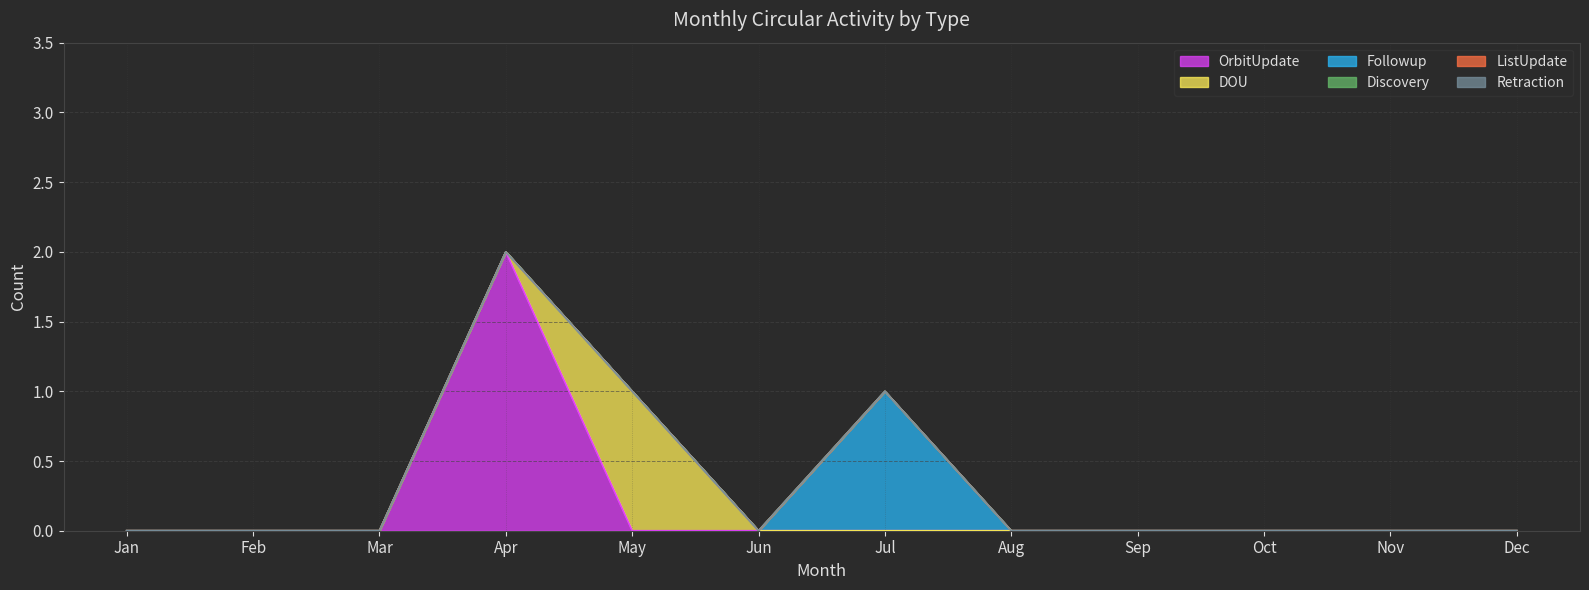

True or false: ListUpdate and OrbitUpdate intersect in this chart.

False